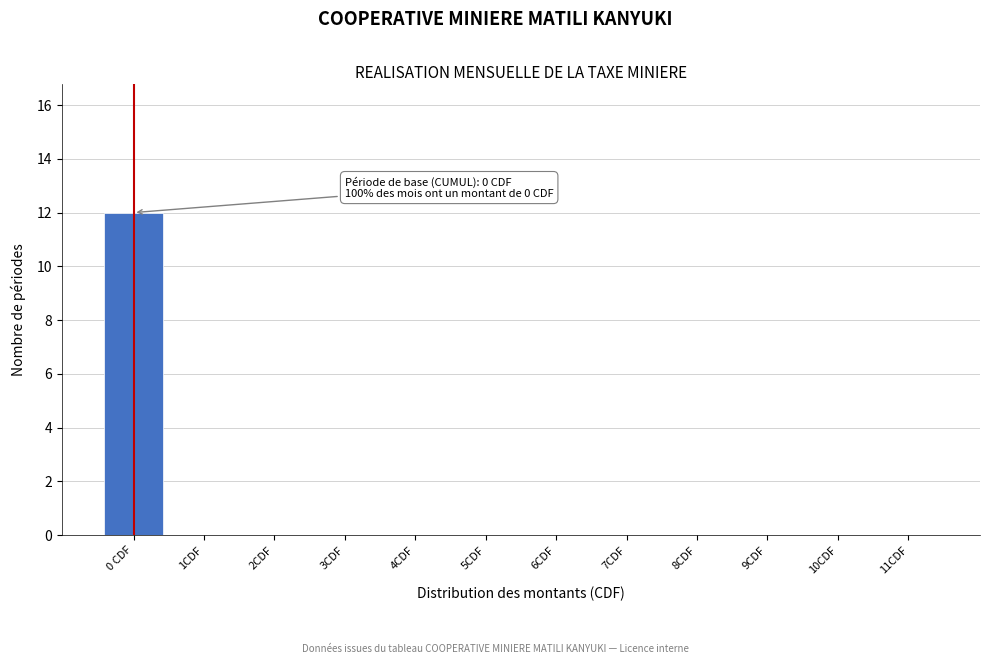

Reading right to left, list all the values displayed in this chart.

11CDF=0	10CDF=0	9CDF=0	8CDF=0	7CDF=0	6CDF=0	5CDF=0	4CDF=0	3CDF=0	2CDF=0	1CDF=0	0 CDF=12